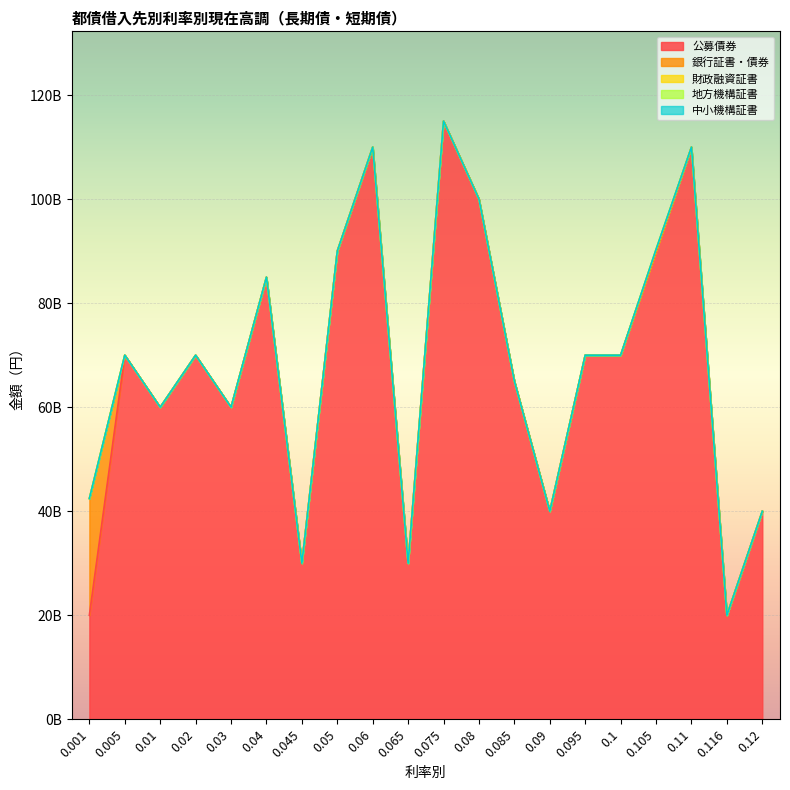

How many lines are shown in the chart?

5